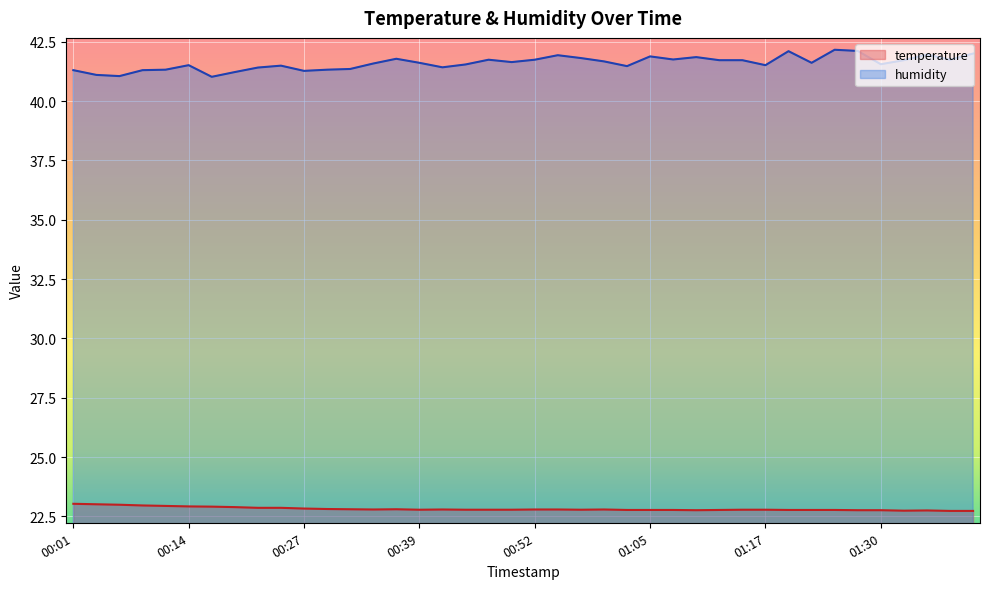

Is it true that temperature equals 22.8 at 00:52?

True